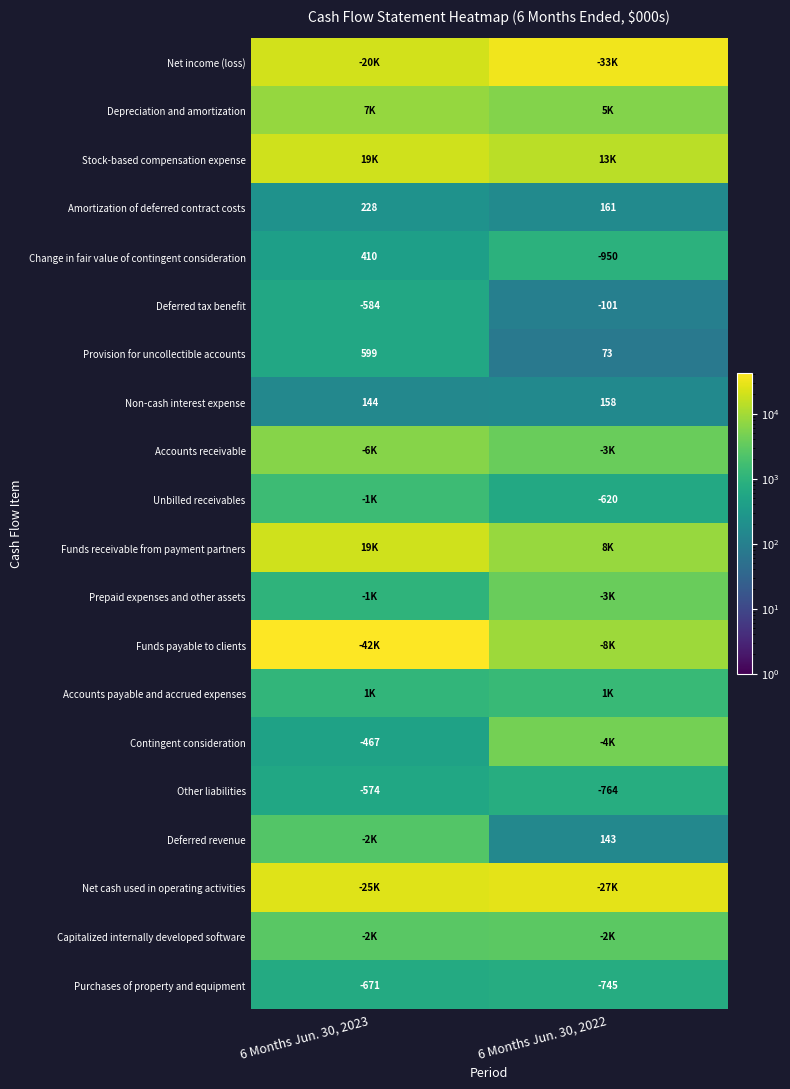

What is the sum of all Non-cash interest expense values?

302